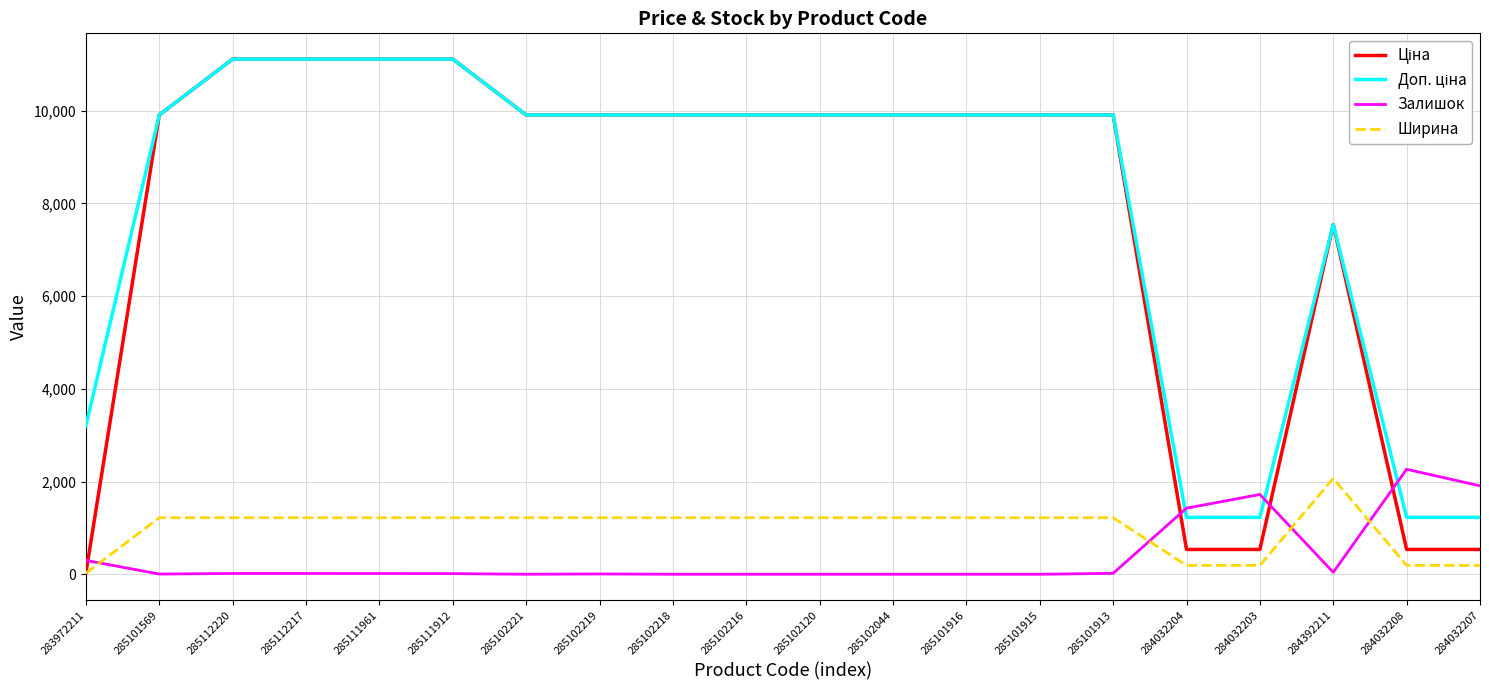

At which label does Залишок first exceed 16?

283972211